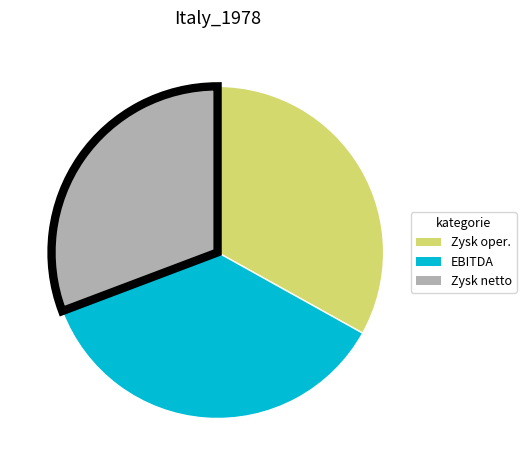

Which category has the smallest portion of the pie?

Zysk netto